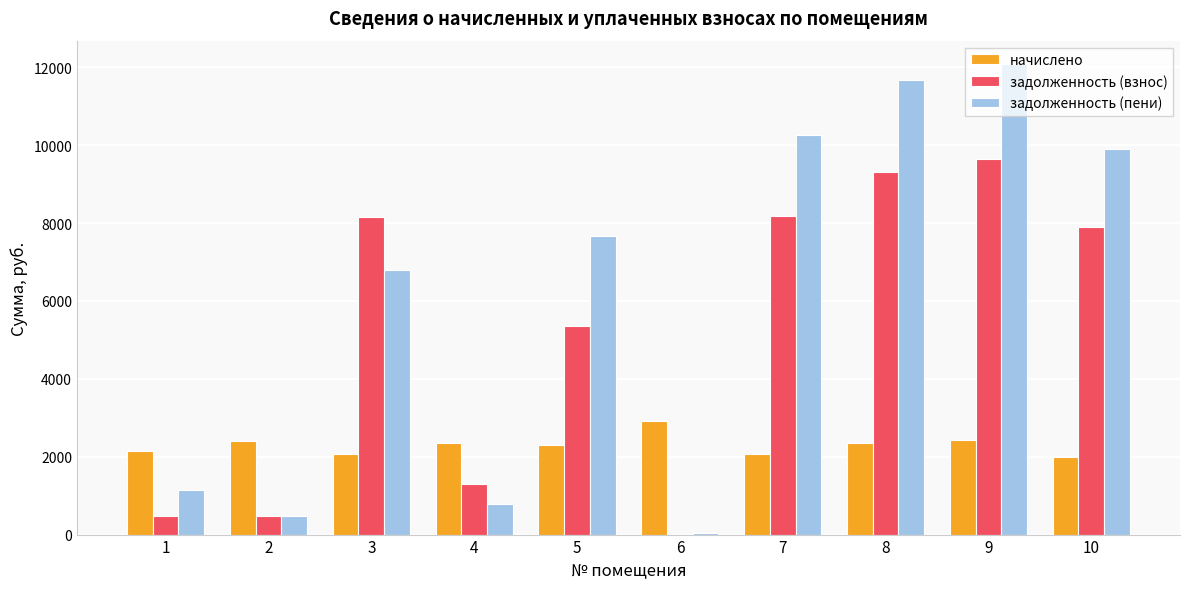

What is the sum of all начислено values?

23041.3